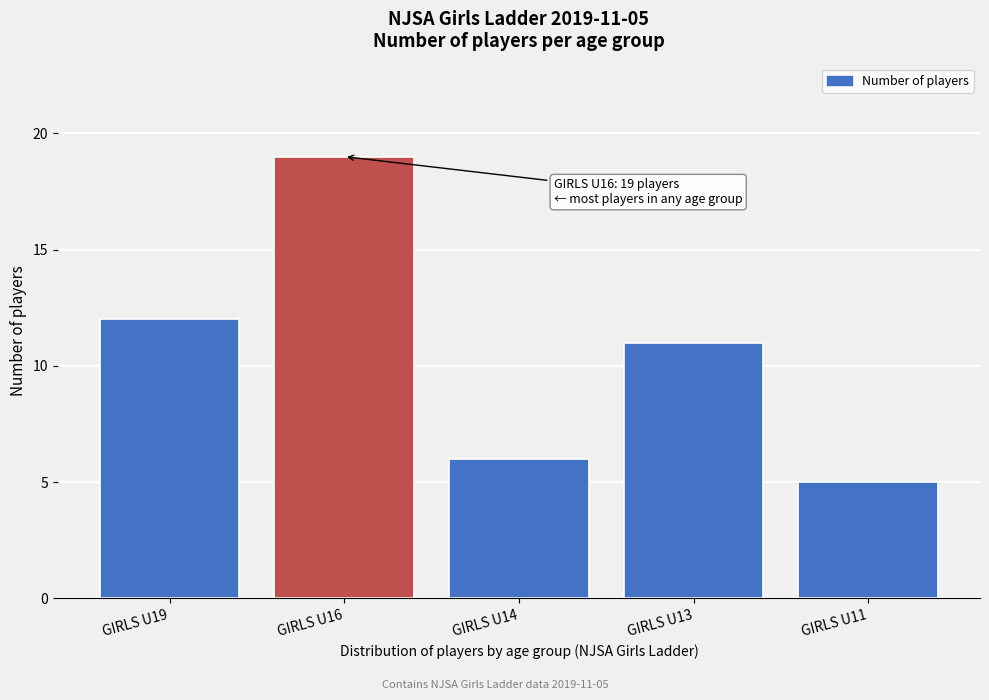

Reading left to right, extract all data points from this chart.

GIRLS U19=12	GIRLS U16=19	GIRLS U14=6	GIRLS U13=11	GIRLS U11=5